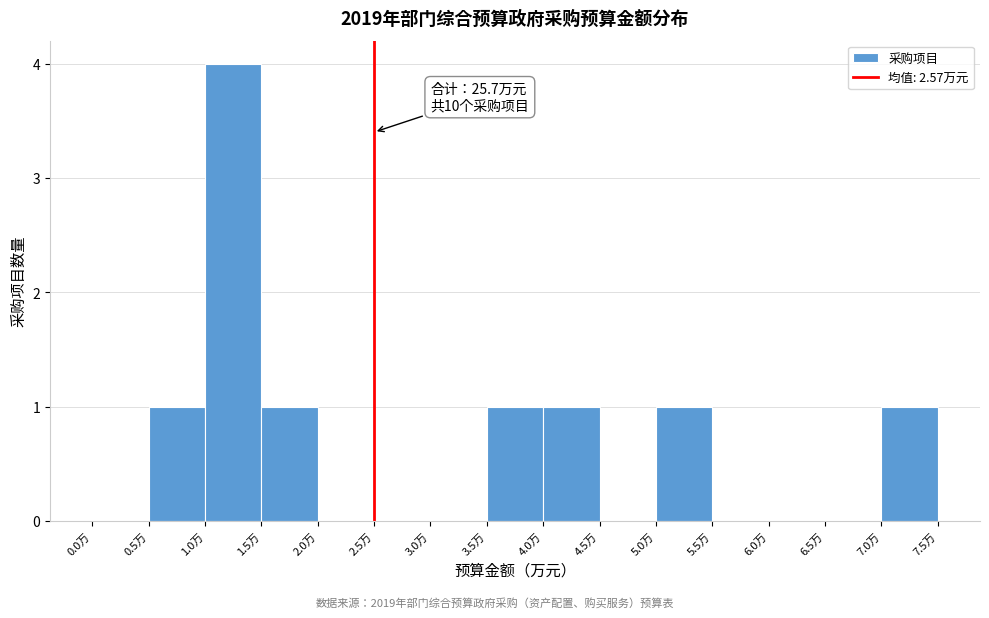

Over which range of the x-axis is the bar tallest?

1.0 to 1.5